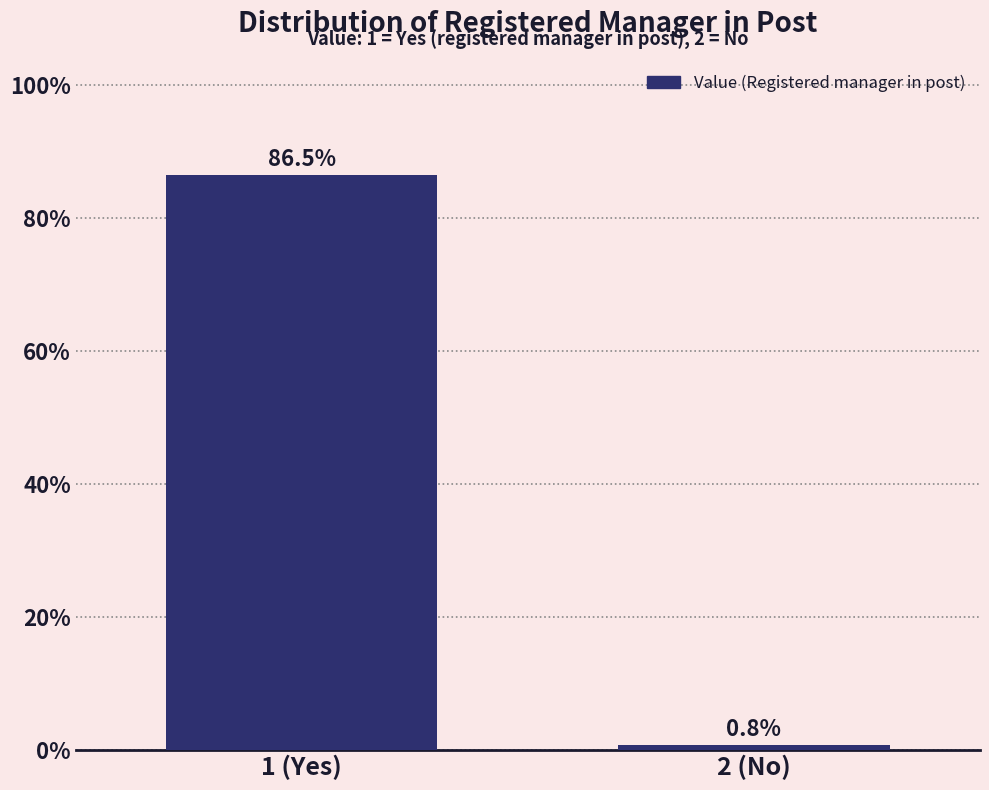

Reading right to left, transcribe all the data shown in this chart.

2 (No)=0.8	1 (Yes)=86.5